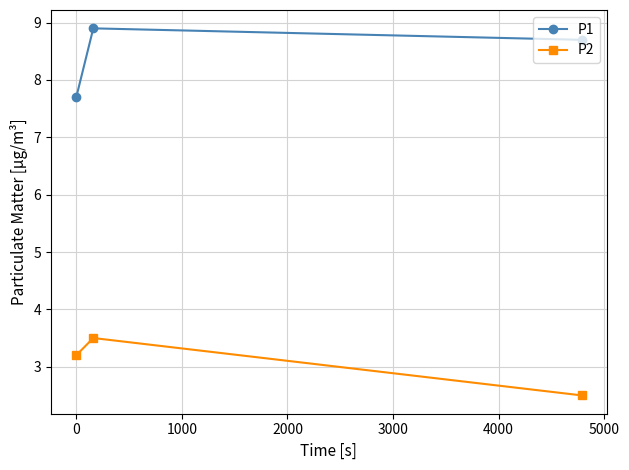

What is the difference between the maximum and minimum values in the P2 series?

1.0